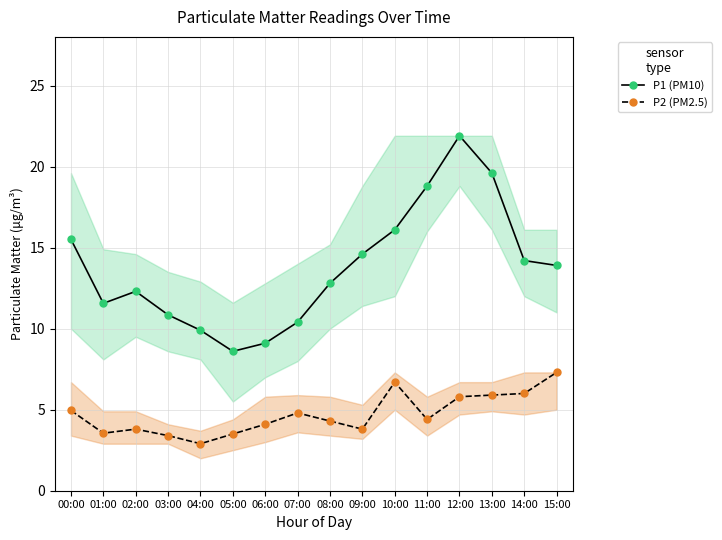

What is the label of the 12th point from the left?

11:00